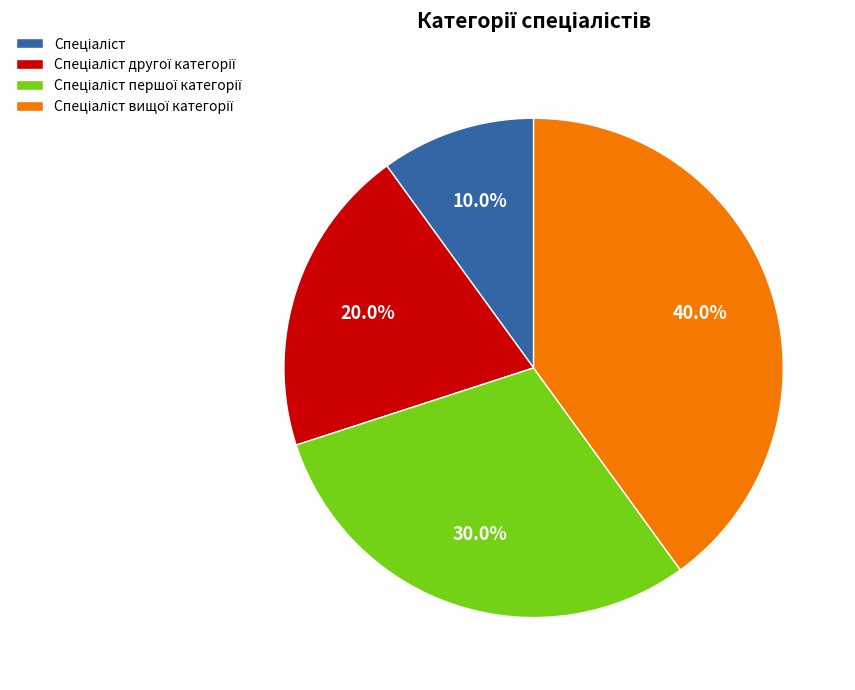

Is there a majority slice in this chart?

No